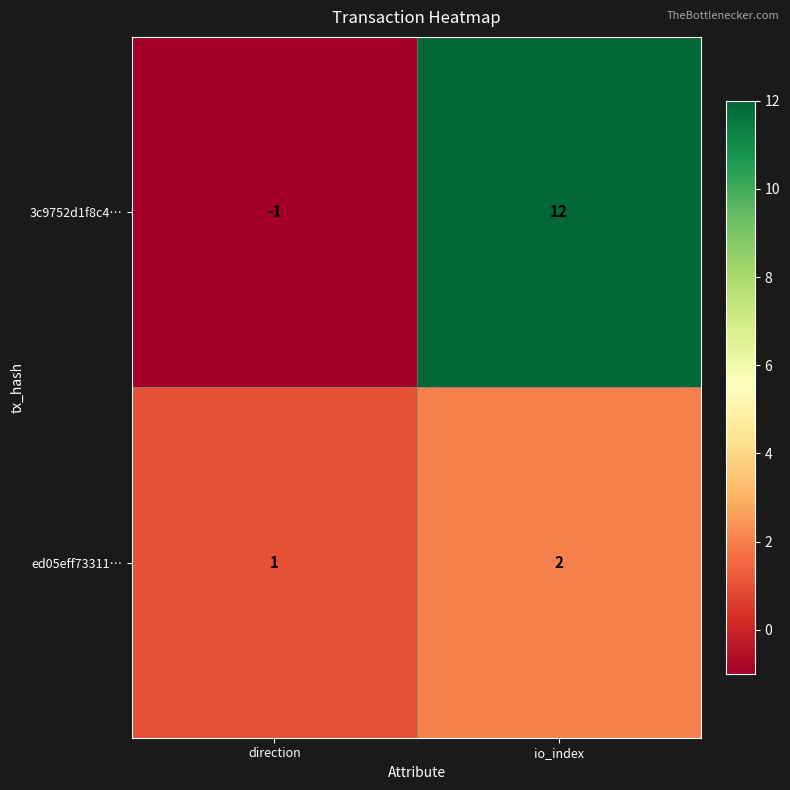

What is the difference between the highest and lowest values at io_index?

10